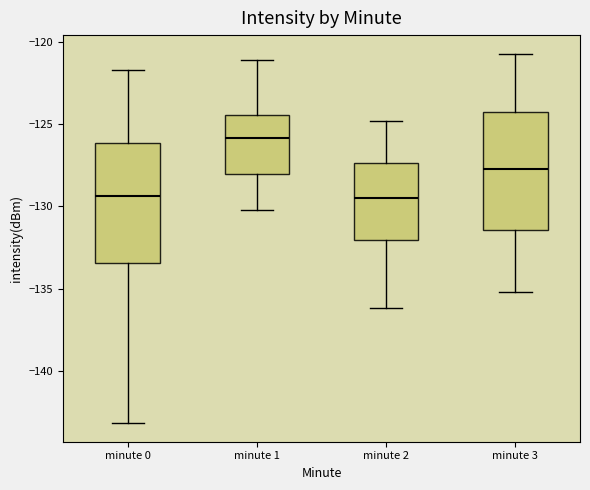

Reading left to right, read every box against the y-axis: the position of its median line, the range the box covers, and the ends of its whiskers. The values are not printed on the chart, so give them approximately, as read against the axis.

minute 0: median -129.5, box -133.5 to -126.0, whiskers -143.0 to -121.5
minute 1: median -126.0, box -128.0 to -124.5, whiskers -130.0 to -121.0
minute 2: median -129.5, box -132.0 to -127.5, whiskers -136.0 to -125.0
minute 3: median -127.5, box -131.5 to -124.5, whiskers -135.0 to -120.5